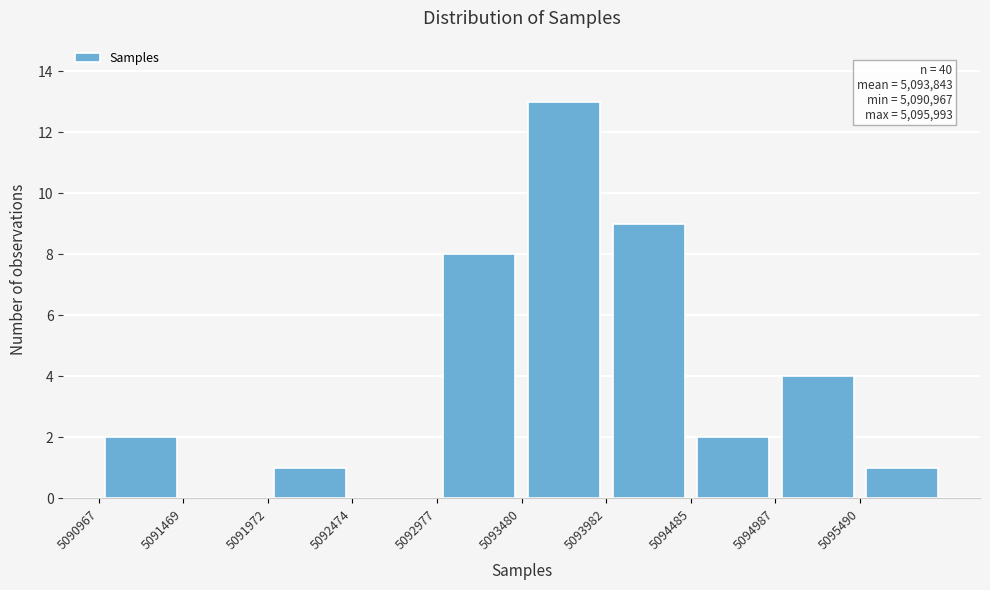

Over which range of the x-axis is the bar tallest?

5093500 to 5094000